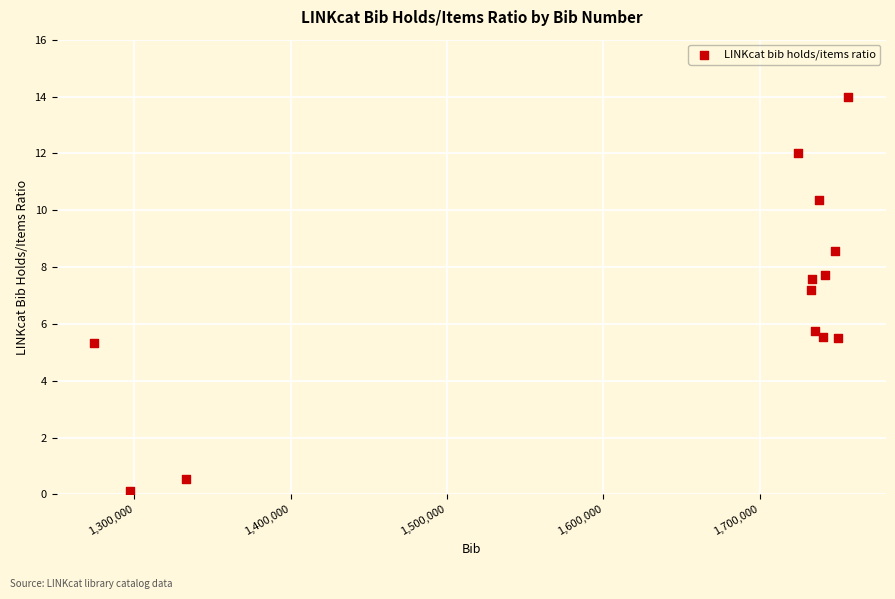

What is the range of Y values (max minus min)?

13.9